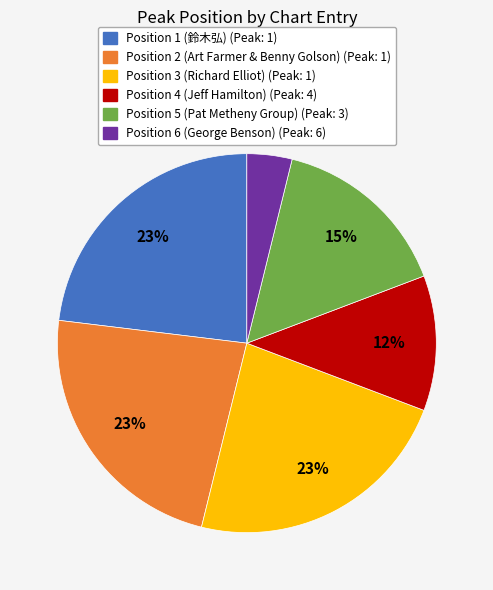

Is the sum of Position 6 (George Benson) and Position 3 (Richard Elliot) greater than half?

No